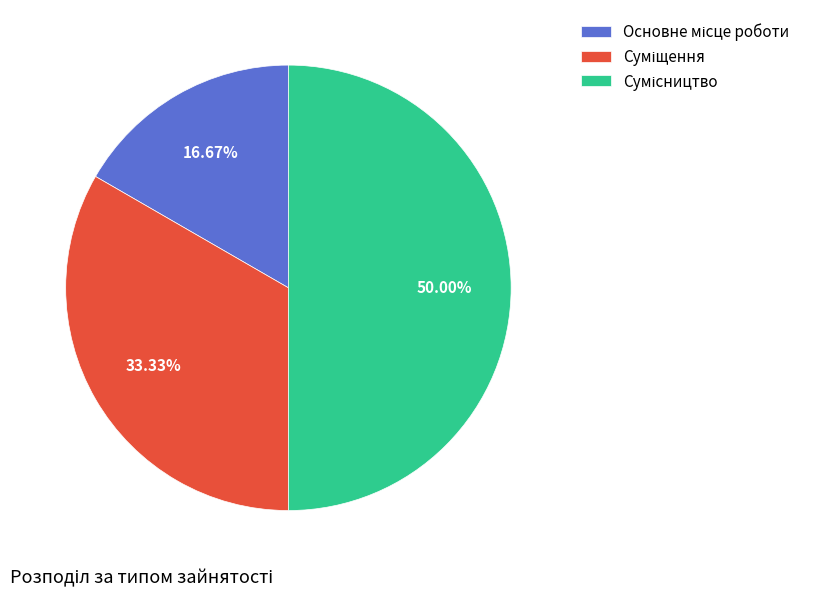

How many segments does this pie chart have?

3